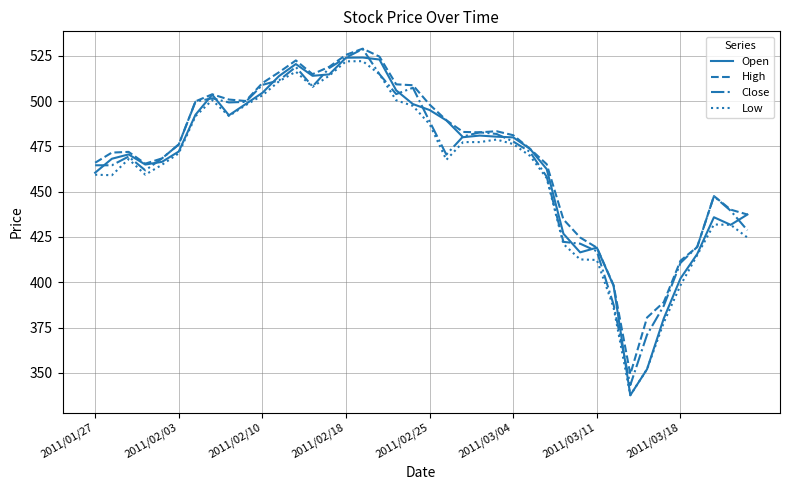

At how many categories does at least one series exceed 506?

10